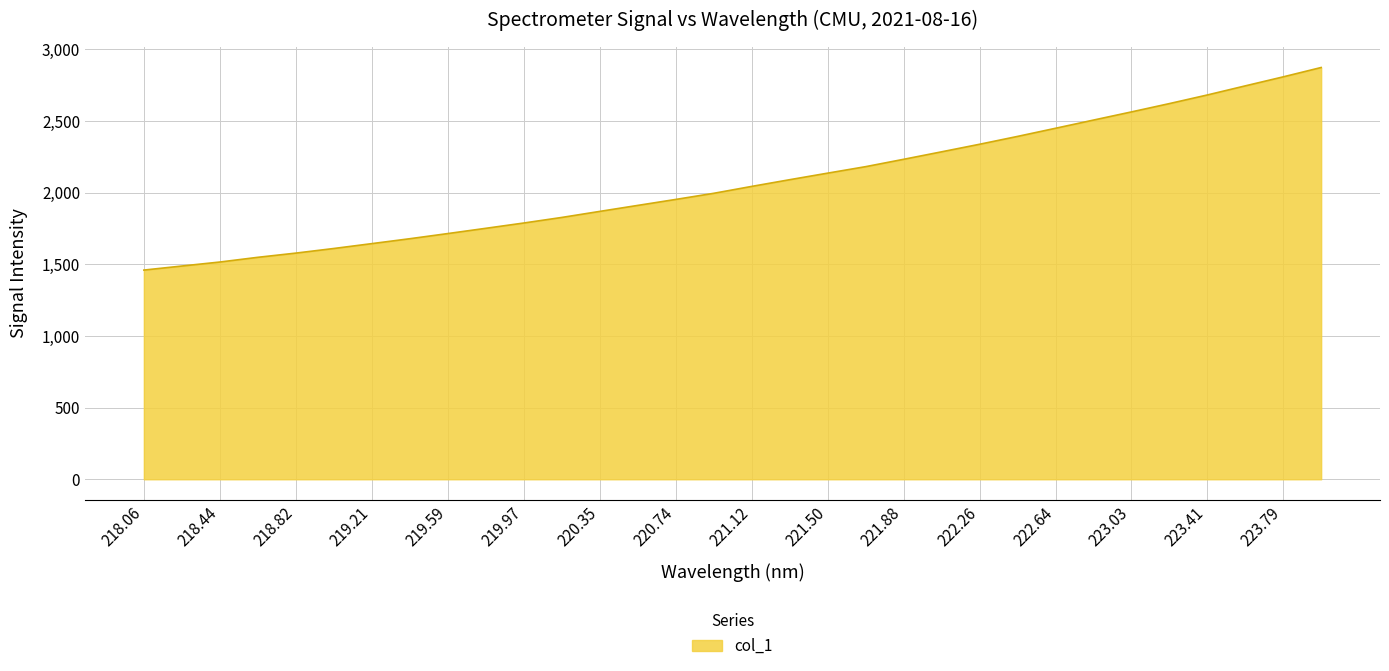

What is the greatest value displayed?

2873.0